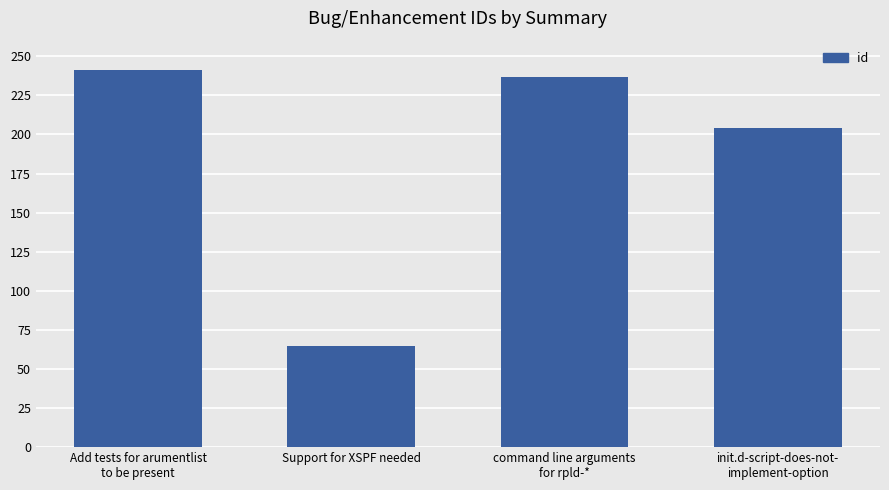

Reading right to left, extract all data points from this chart.

init.d-script-does-not-
implement-option=204	command line arguments
for rpld-*=237	Support for XSPF needed=65	Add tests for arumentlist
to be present=241